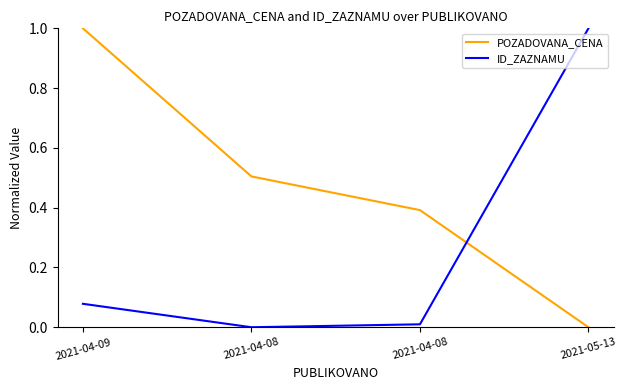

The value of POZADOVANA_CENA at 2021-04-08 is 0.5. True or false?

False